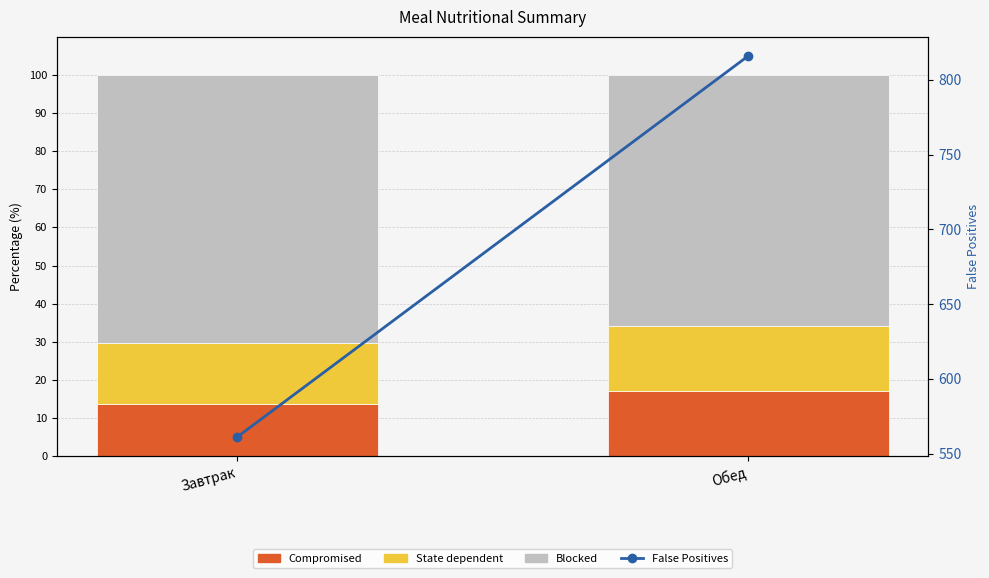

What is the label of the 1st bar from the left?

Завтрак